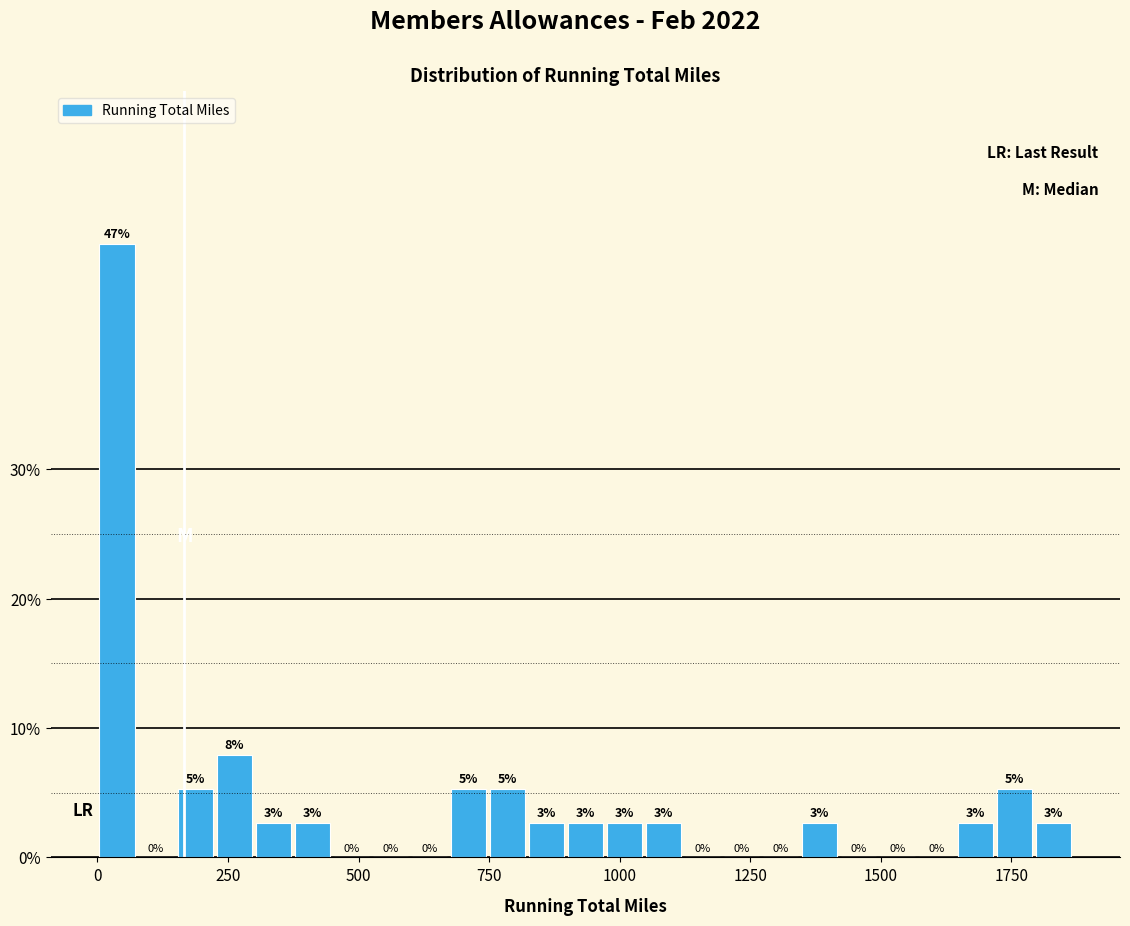

Read against the x-axis, roughly where is the centre of the tallest bar?

50